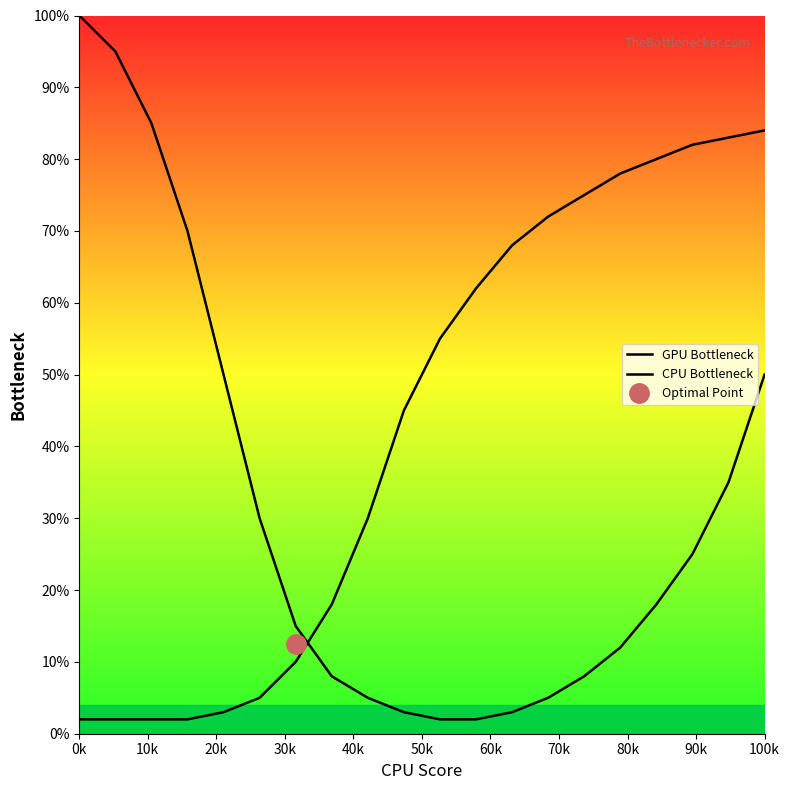

What is the value of the GPU Bottleneck point at the 17th from the left?

18